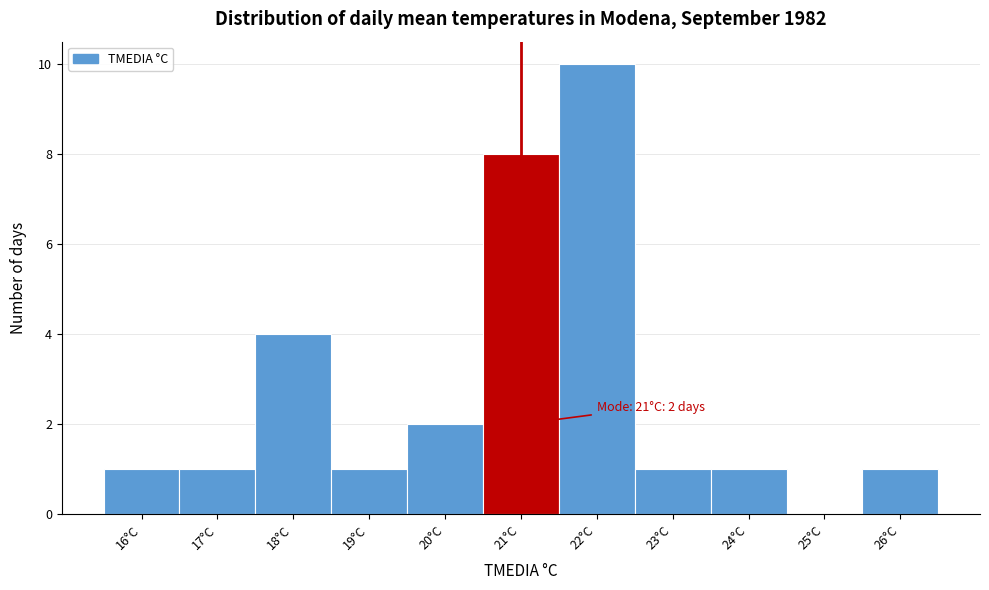

Which range on the x-axis has the tallest bar?

21.5 to 22.5